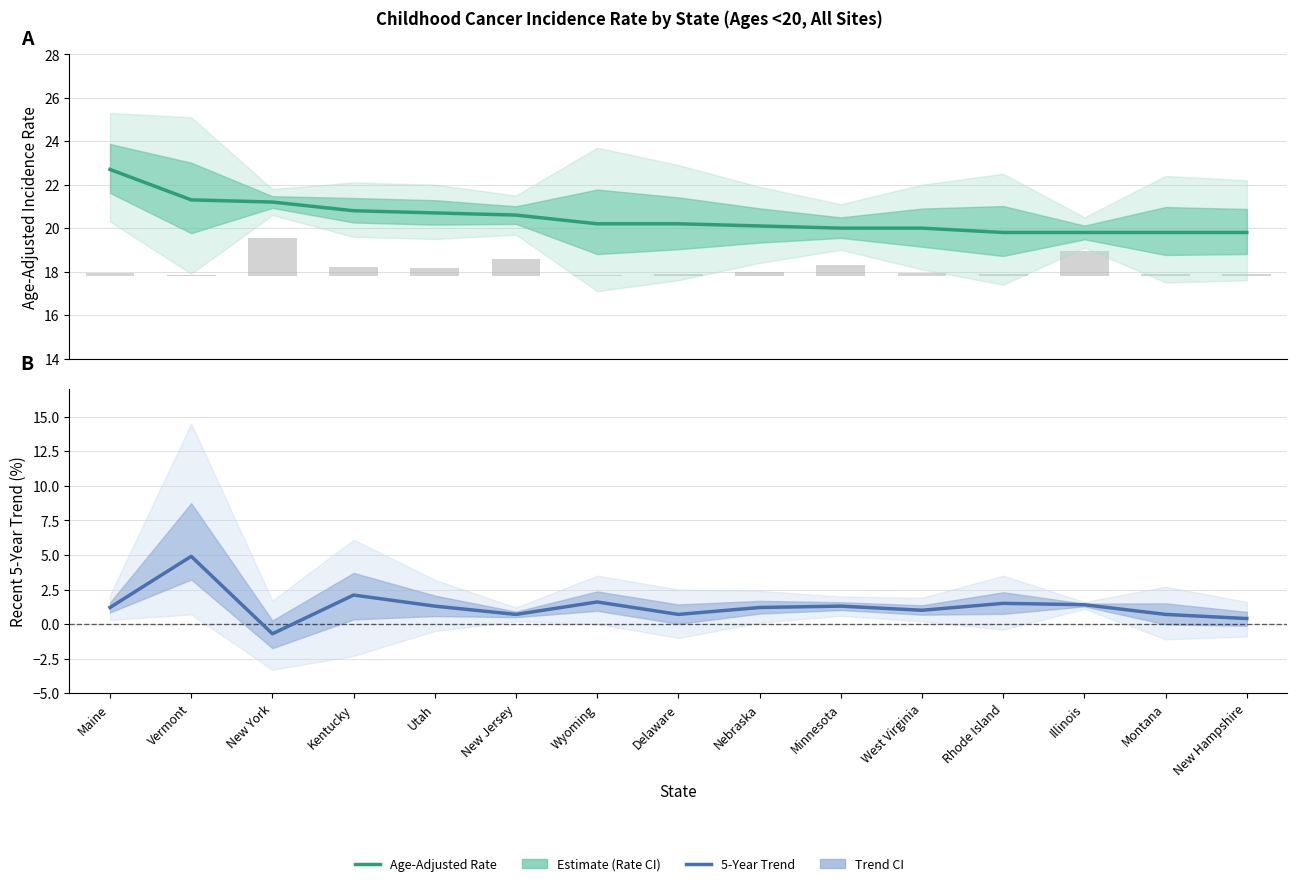

Where does the Forecast series first go above 1?

Maine